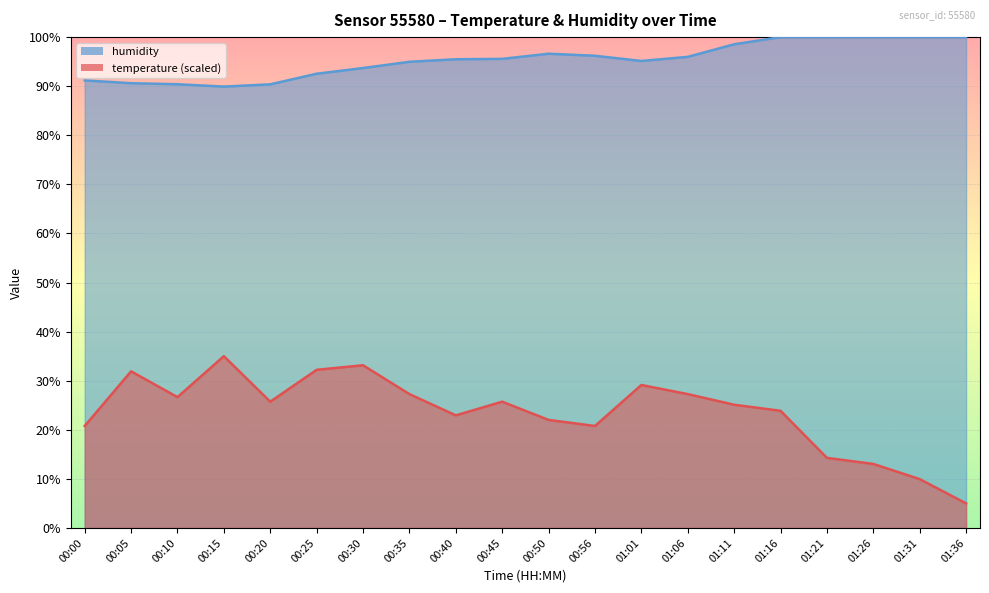

At which category does the chart reach its minimum across all series?

01:36